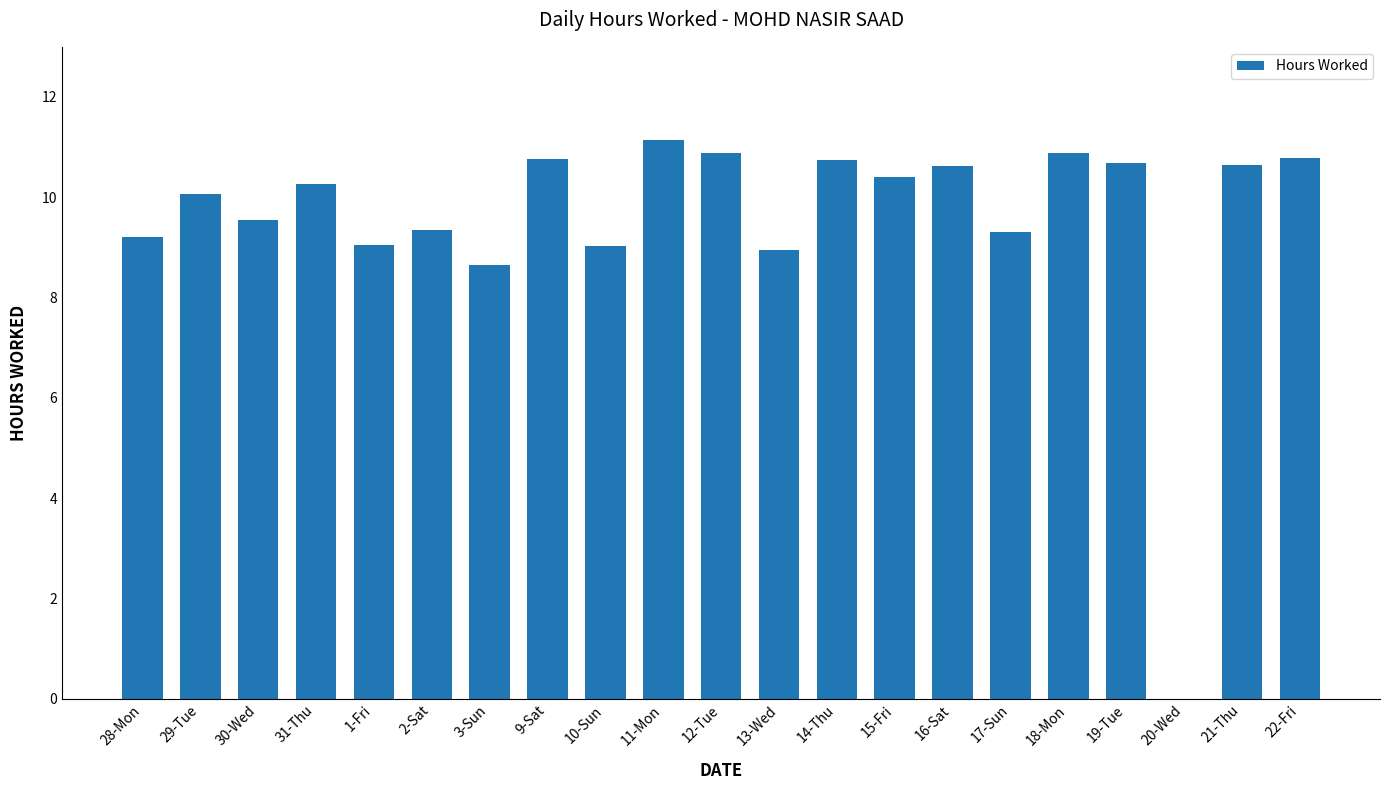

True or false: the data shows 5.4 at 21-Thu.

False